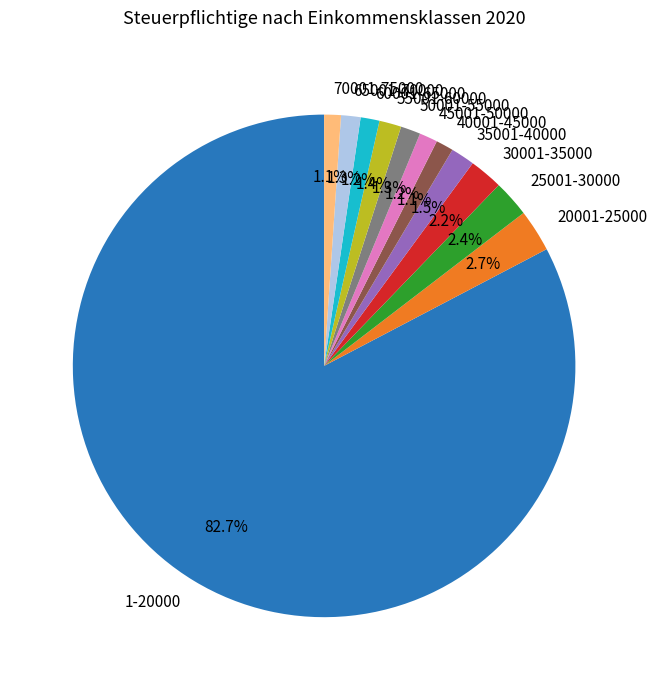

What is the ratio of the value at 65001-70000 to the value at 45001-50000?

1.1